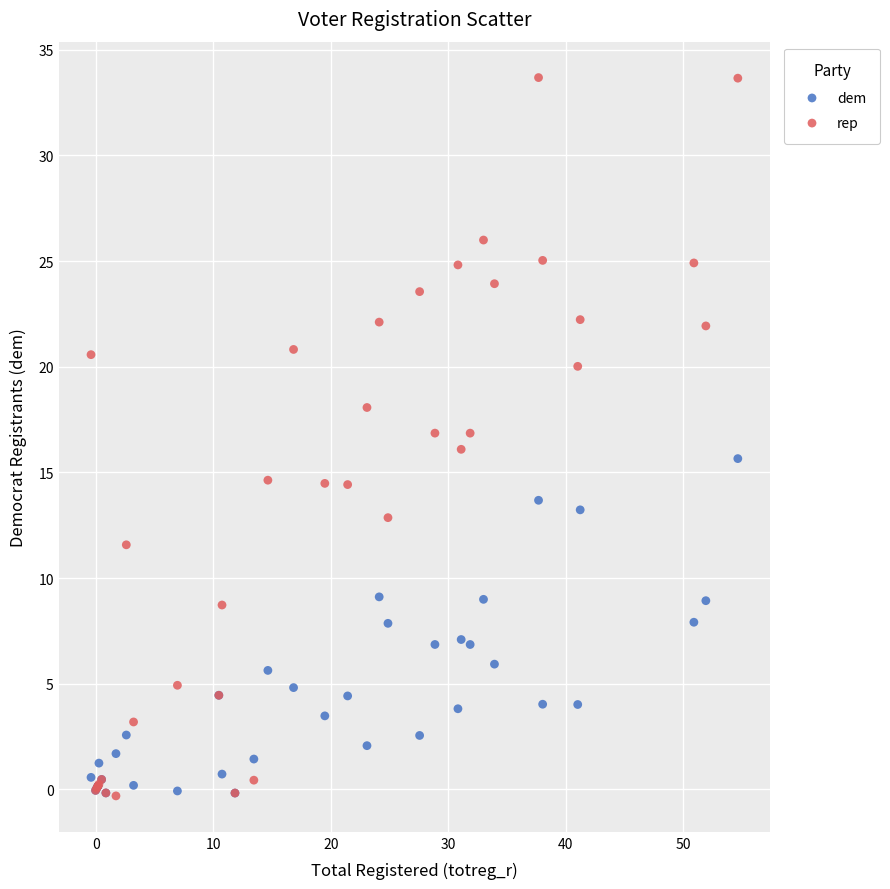

Which series has the largest Y range (max minus min)?

rep